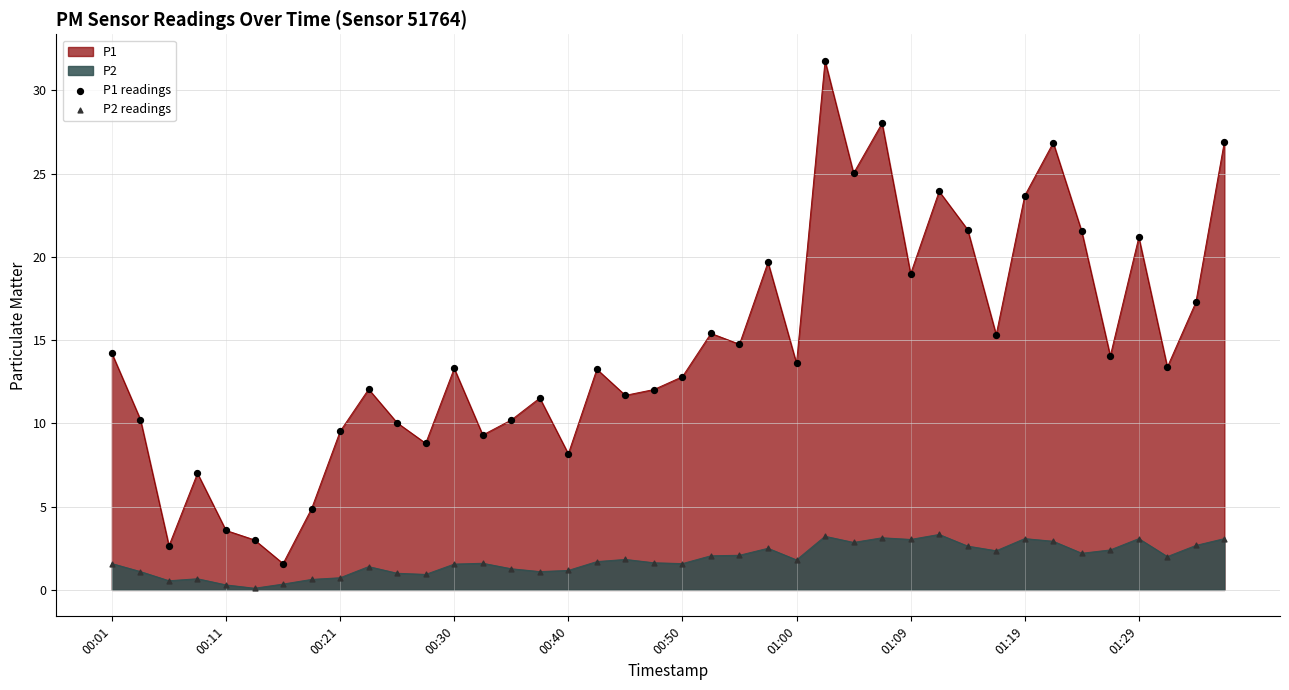

Which series has the largest total across all categories?

P1